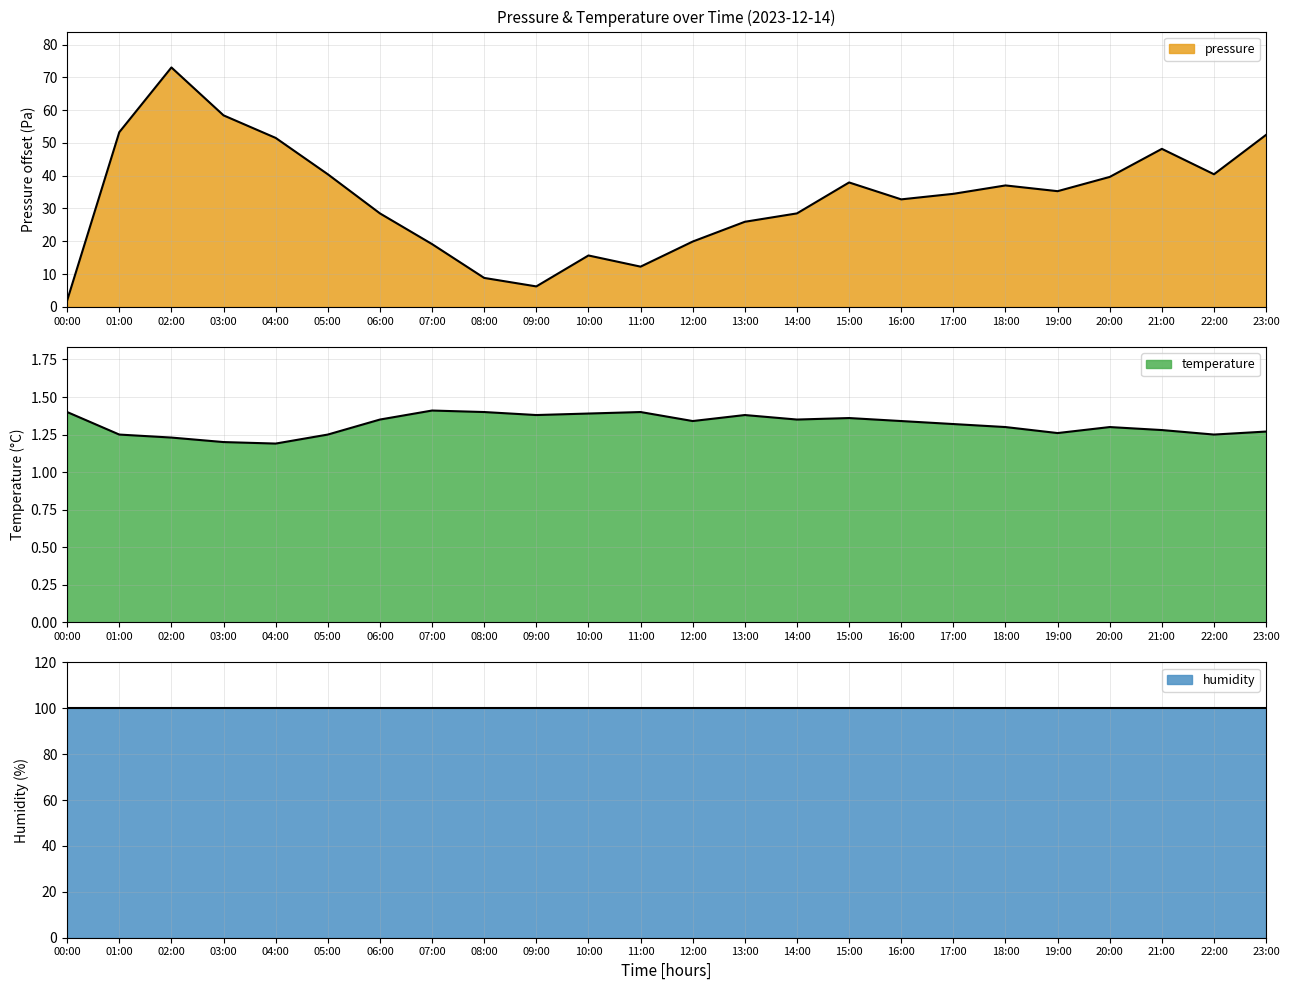

What is the average value of the temperature series?

1.3